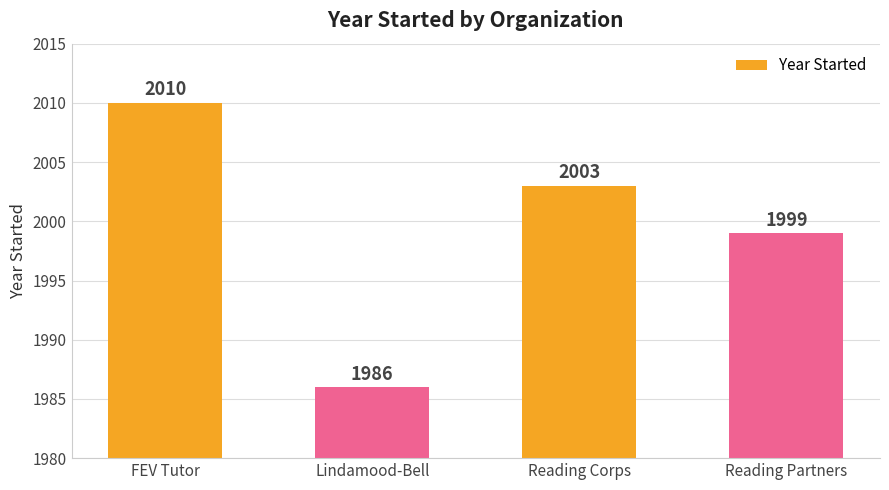

Which has a higher value, Lindamood-Bell or Reading Partners?

Reading Partners